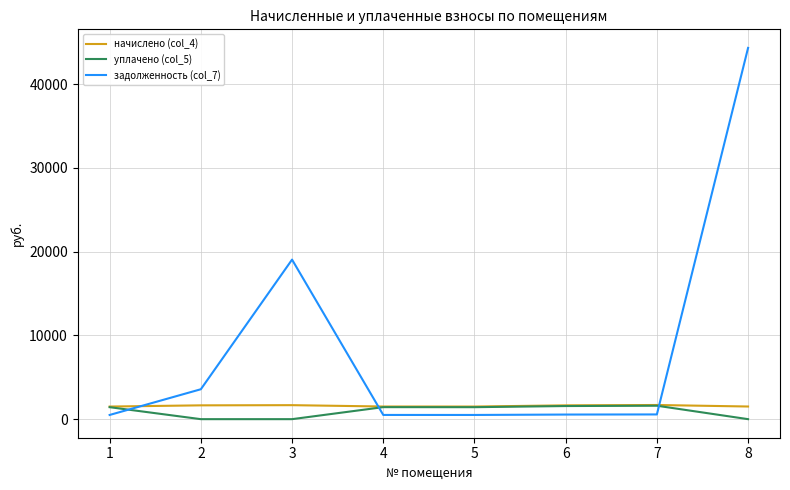

How many lines are shown in the chart?

3